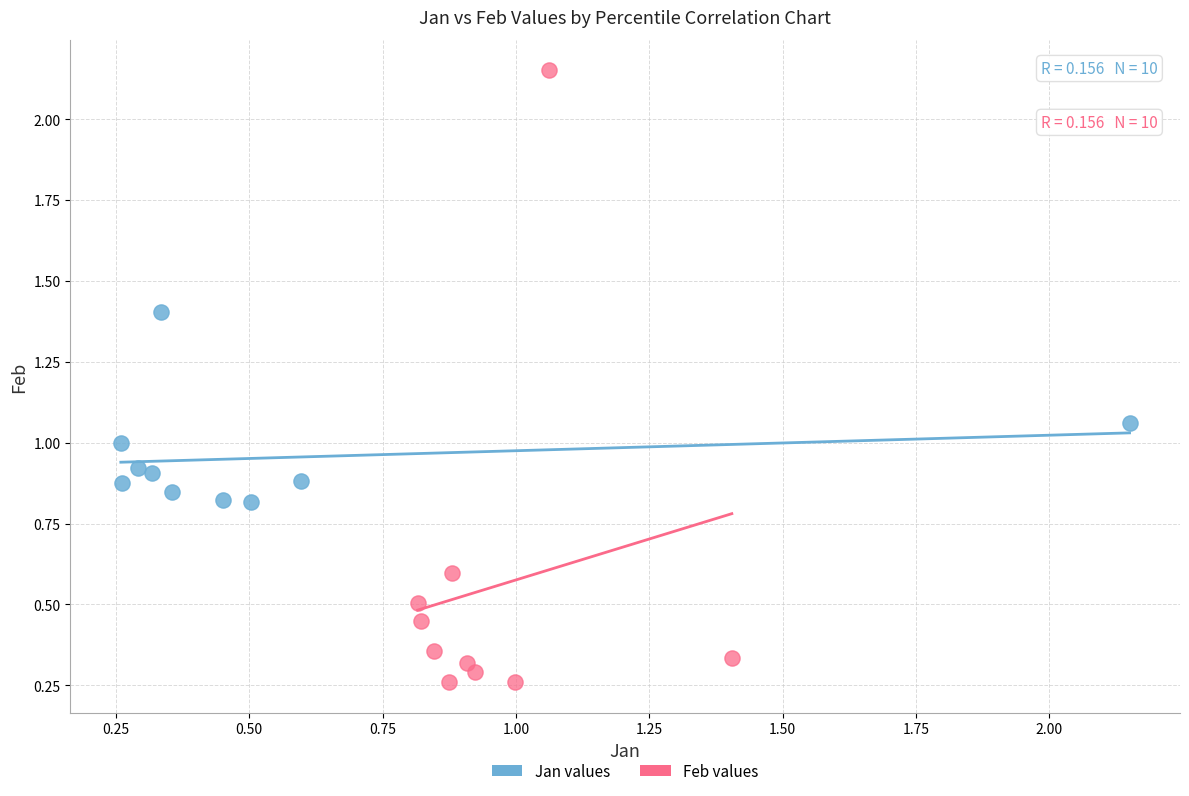

Which series reaches the maximum Y coordinate?

Feb values